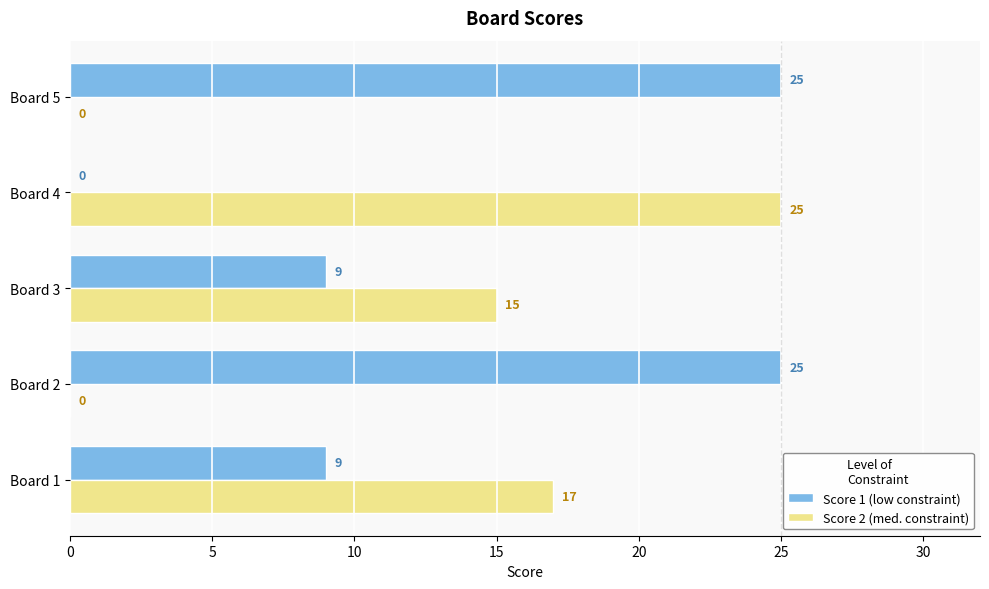

True or false: Score 2 (med. constraint) has a value of 25 at Board 4.

True